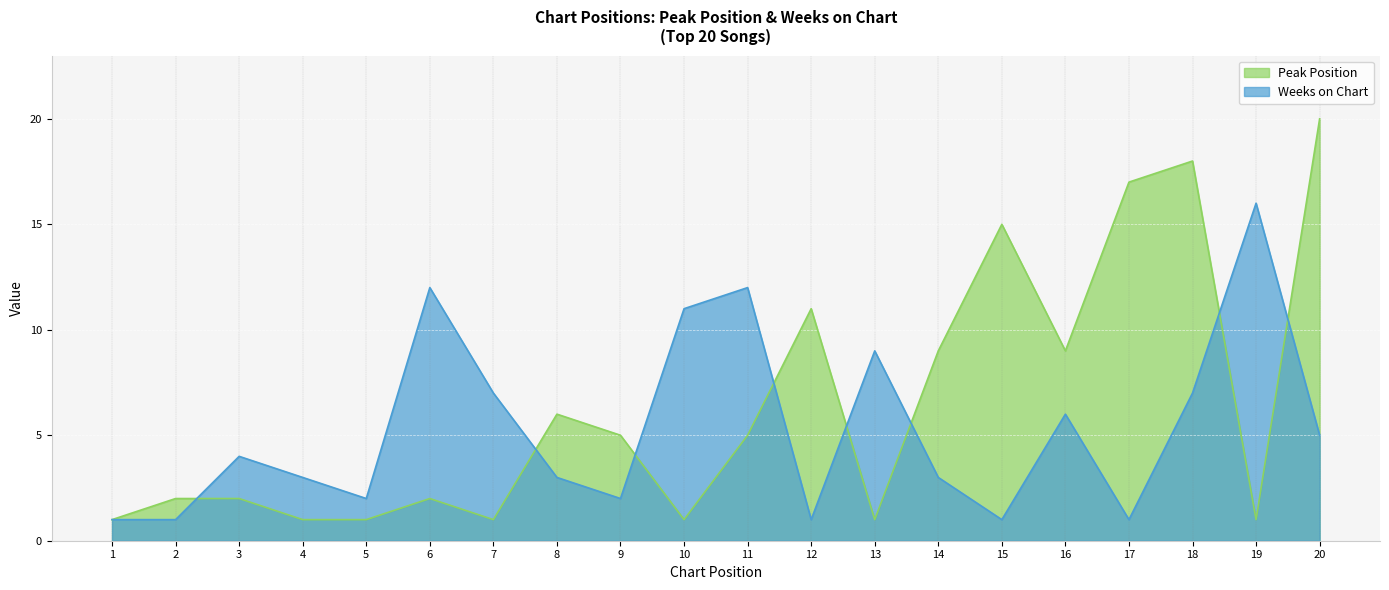

Which has a higher value, 9 or 18?

18